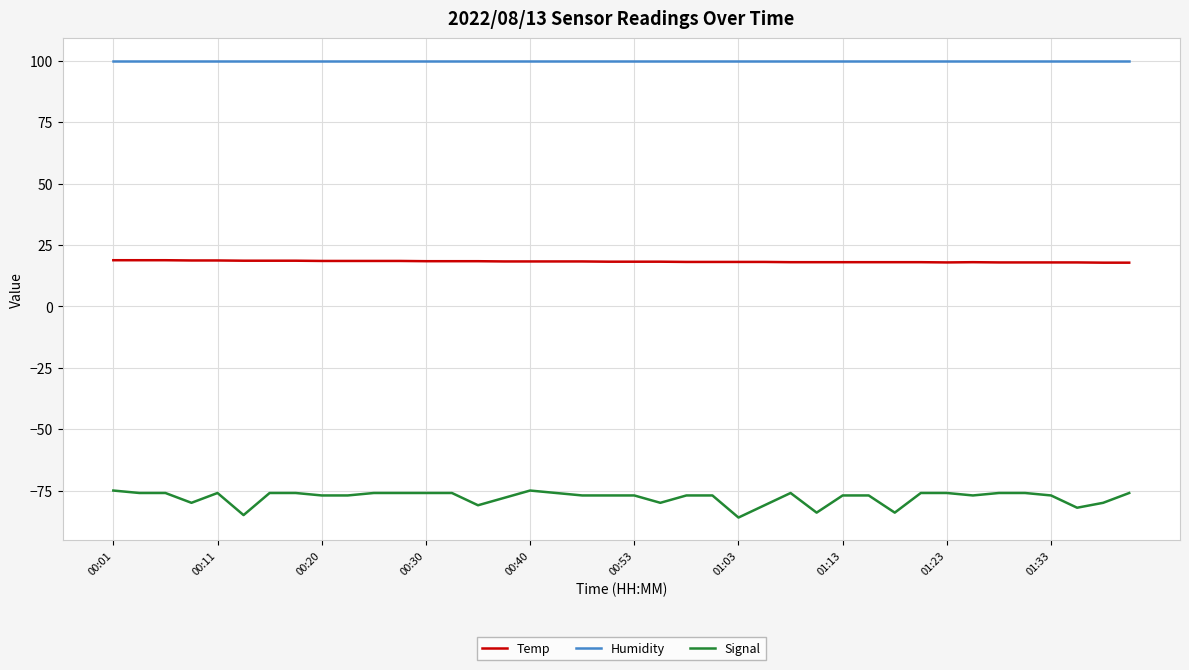

Does the chart display data point markers on the line(s)?

No